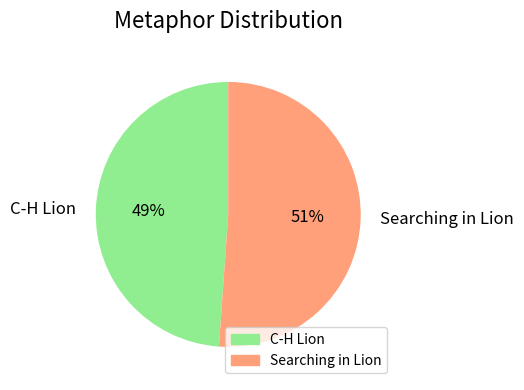

How many segments does this pie chart have?

2